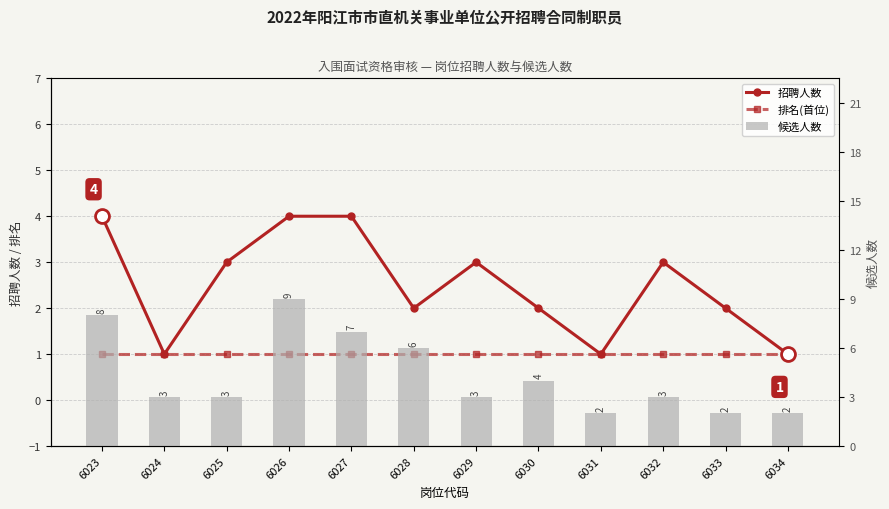

Reading right to left, extract all data points from this chart.

招聘人数: 6034=1	6033=2	6032=3	6031=1	6030=2	6029=3	6028=2	6027=4	6026=4	6025=3	6024=1	6023=4
排名(首位): 6034=1	6033=1	6032=1	6031=1	6030=1	6029=1	6028=1	6027=1	6026=1	6025=1	6024=1	6023=1
候选人数: 6034=2	6033=2	6032=3	6031=2	6030=4	6029=3	6028=6	6027=7	6026=9	6025=3	6024=3	6023=8